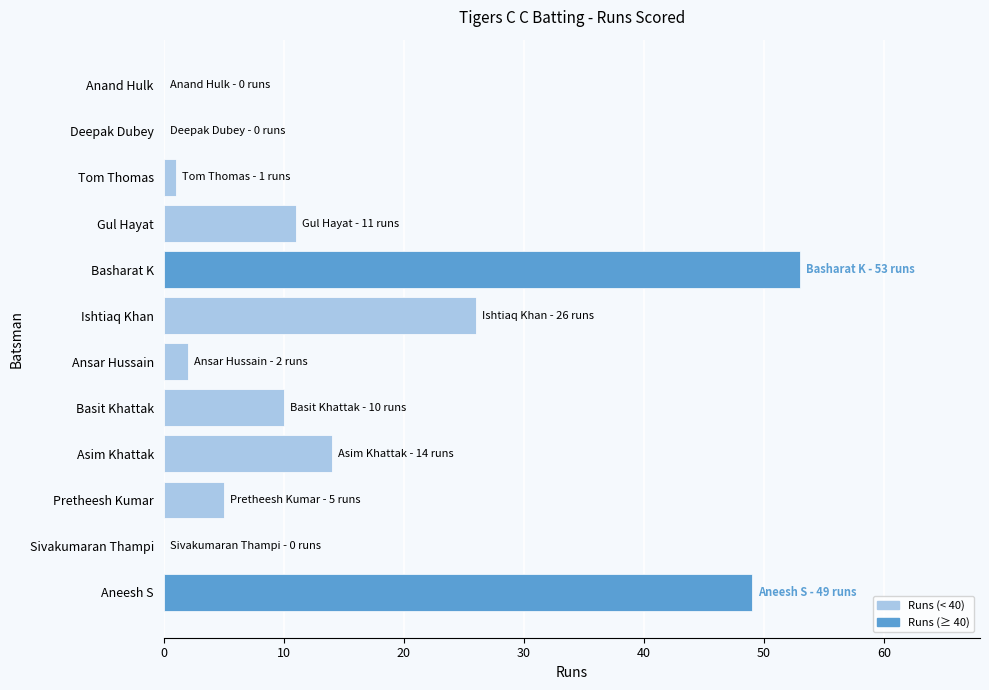

What is the sum of all values?

171